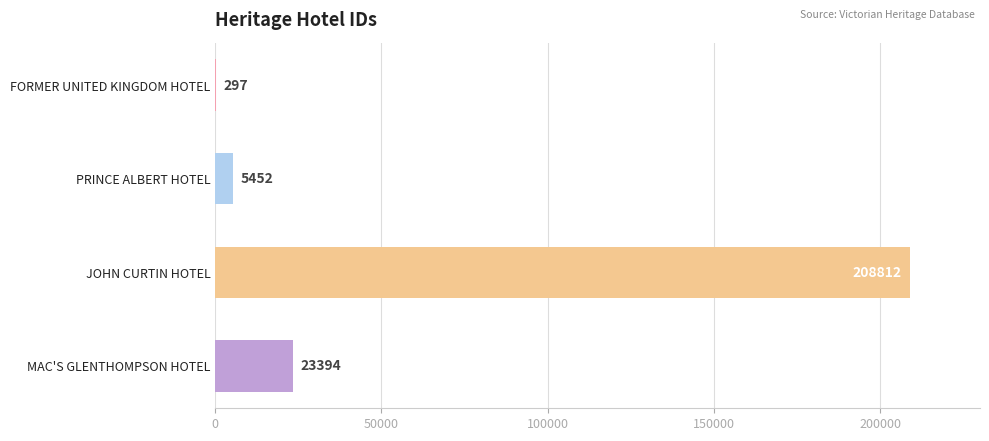

Where is the data nearest to the value 104554?

MAC'S GLENTHOMPSON HOTEL